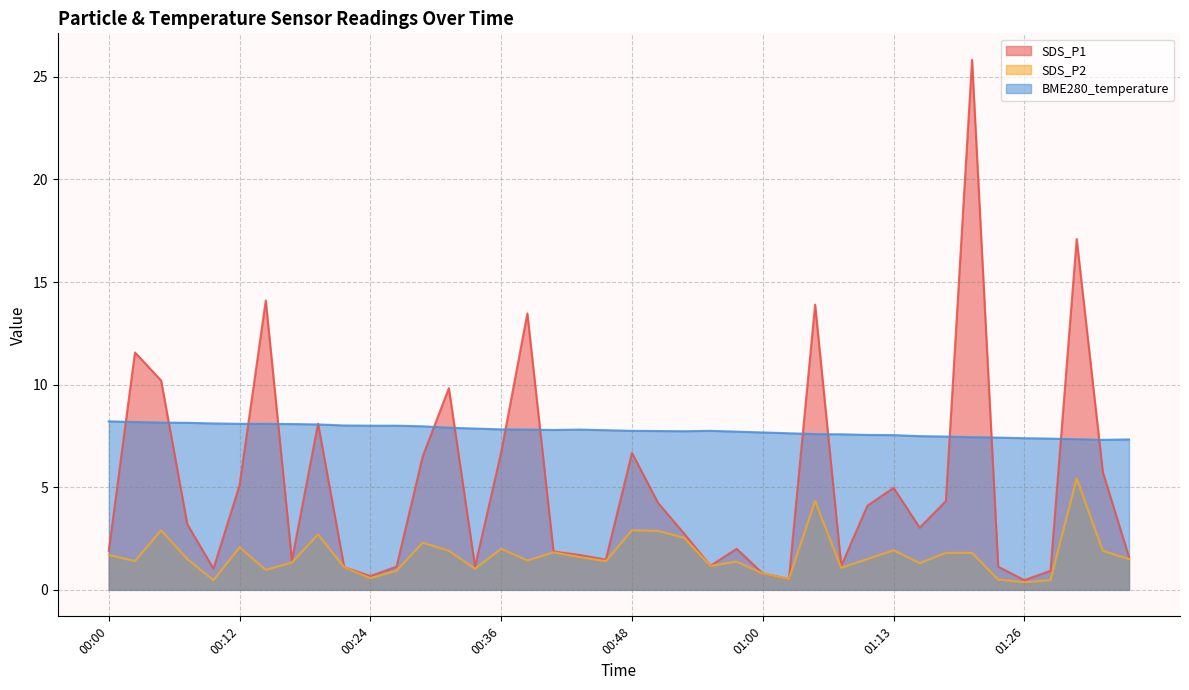

Rank the series by their maximum value, from highest to lowest.

SDS_P1, BME280_temperature, SDS_P2